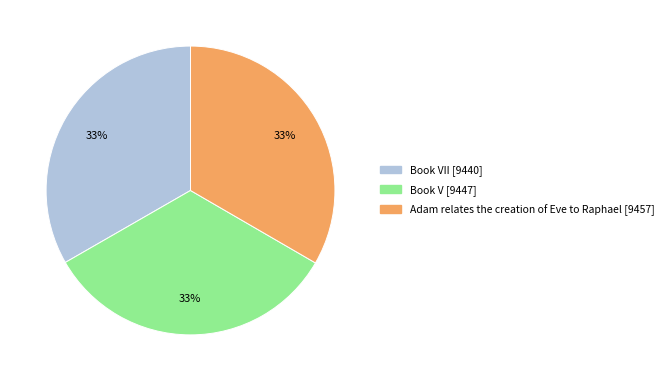

Does any single category account for the majority?

No